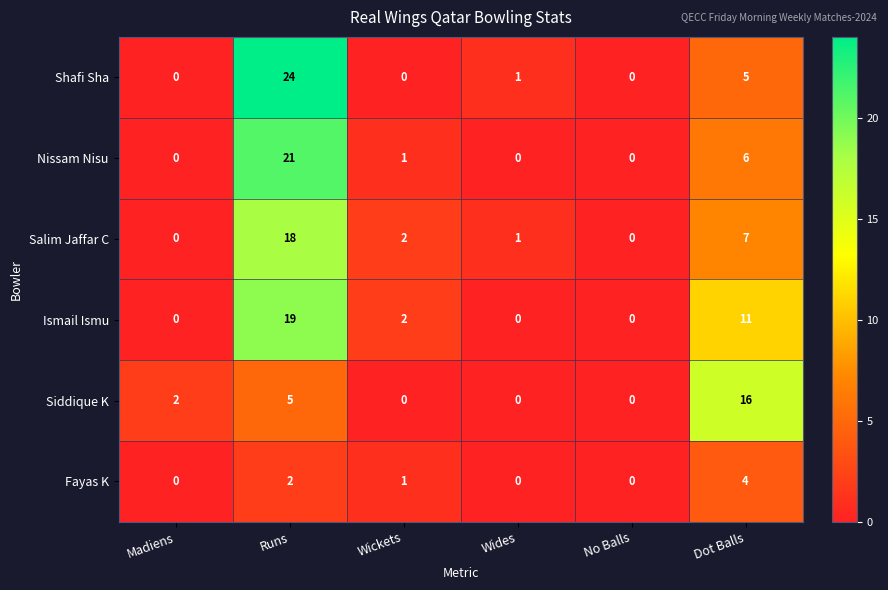

What is the maximum value shown in the chart?

24